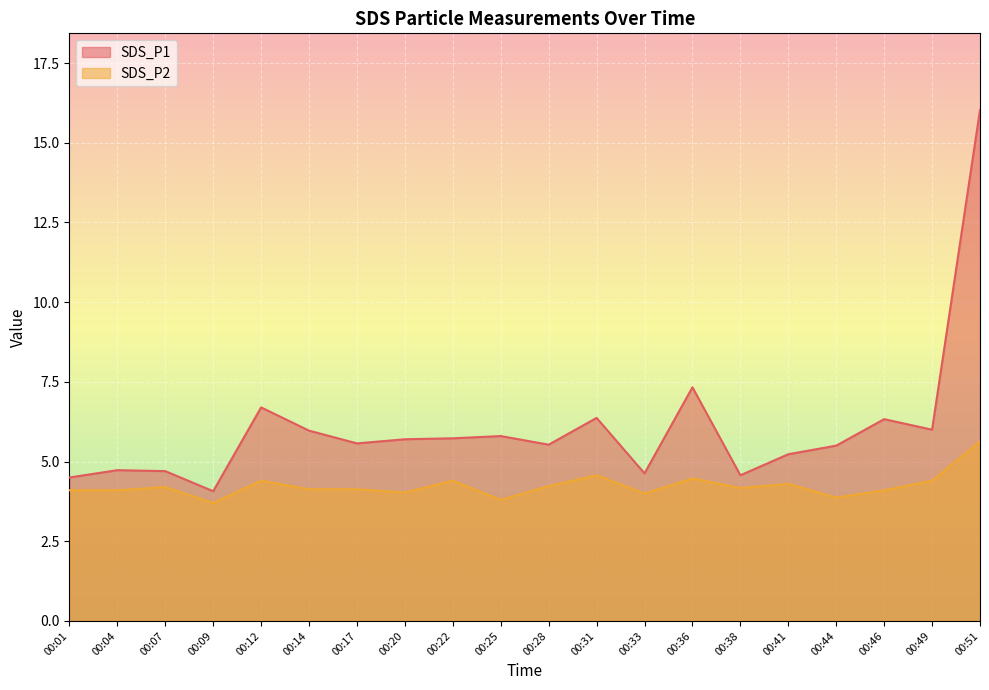

What is the sum of all SDS_P2 values?

84.7